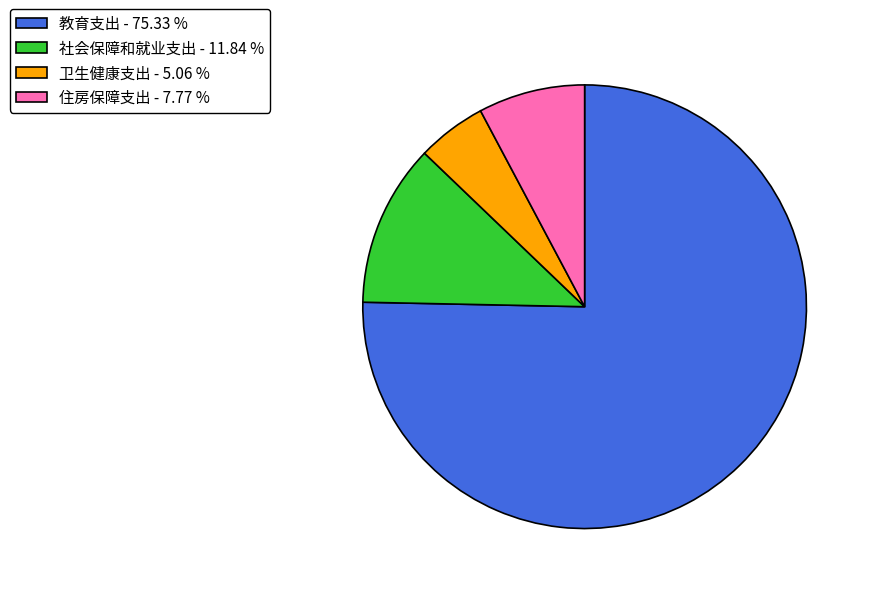

Rank the categories by value from highest to lowest.

教育支出, 社会保障和就业支出, 住房保障支出, 卫生健康支出